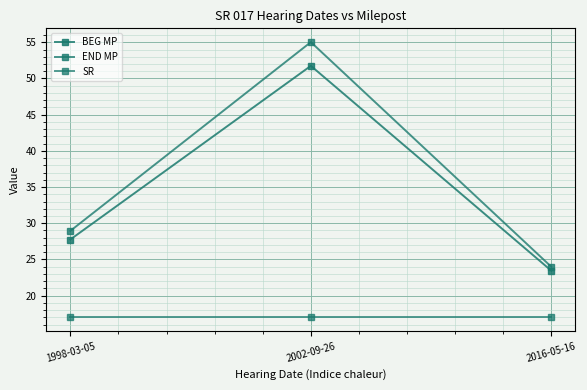

How many data points does each series have?

3